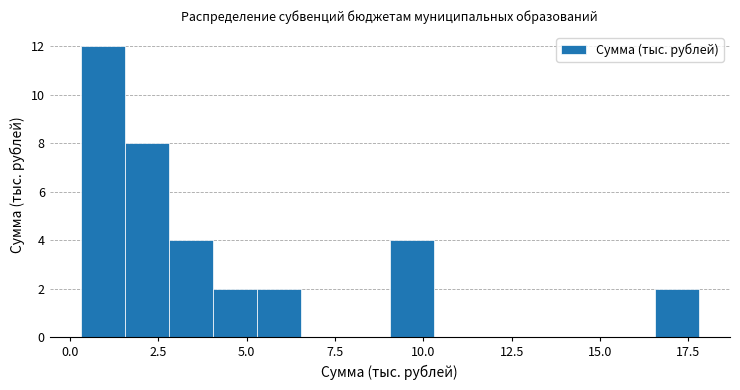

Read against the x-axis, roughly where is the centre of the tallest bar?

1.0